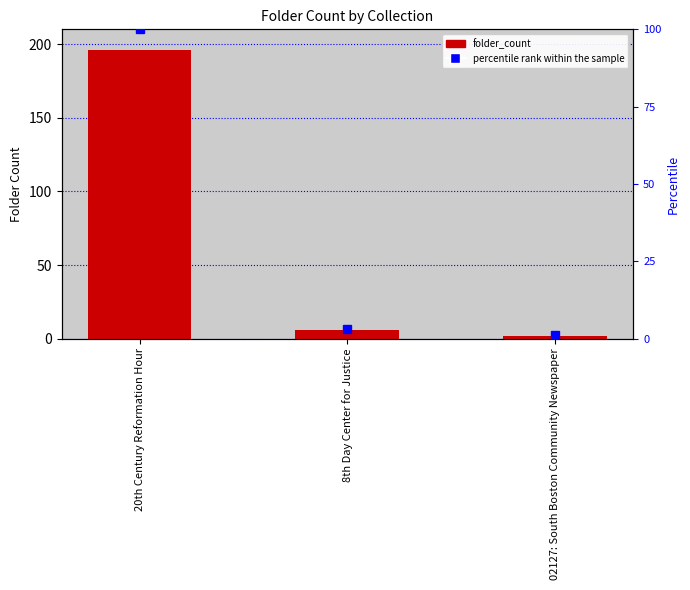

What is the total value across all series at 20th Century Reformation Hour?

296.0